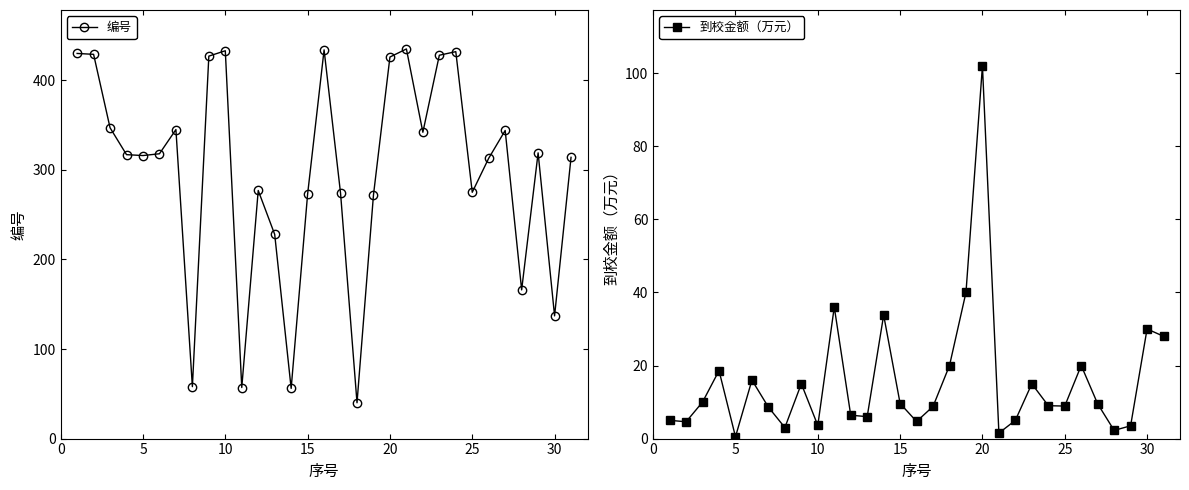

Which category has the highest value in the 到校金额（万元） series?

20